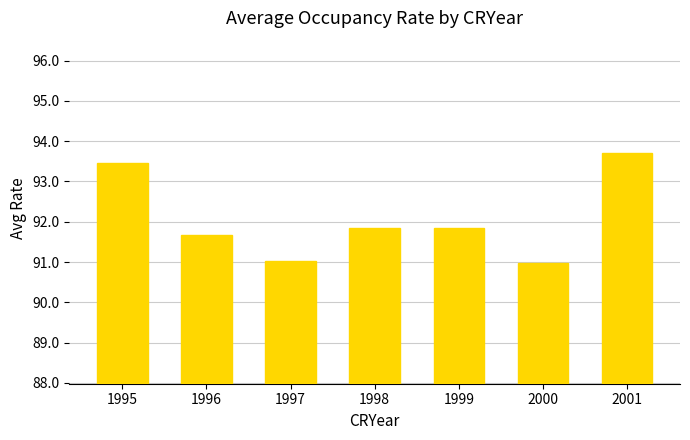

What is the difference between the maximum and minimum values?

2.7